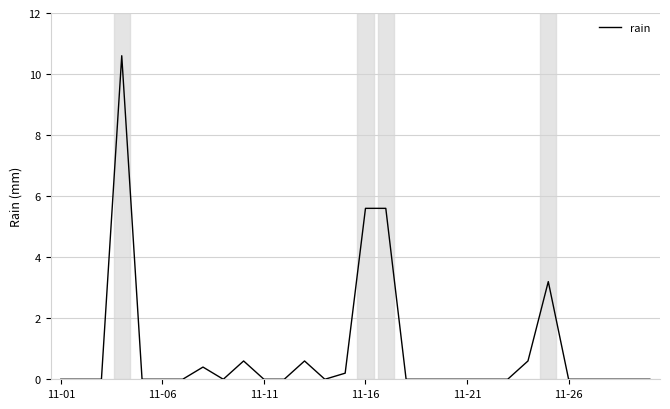

What is the greatest value displayed?

10.6